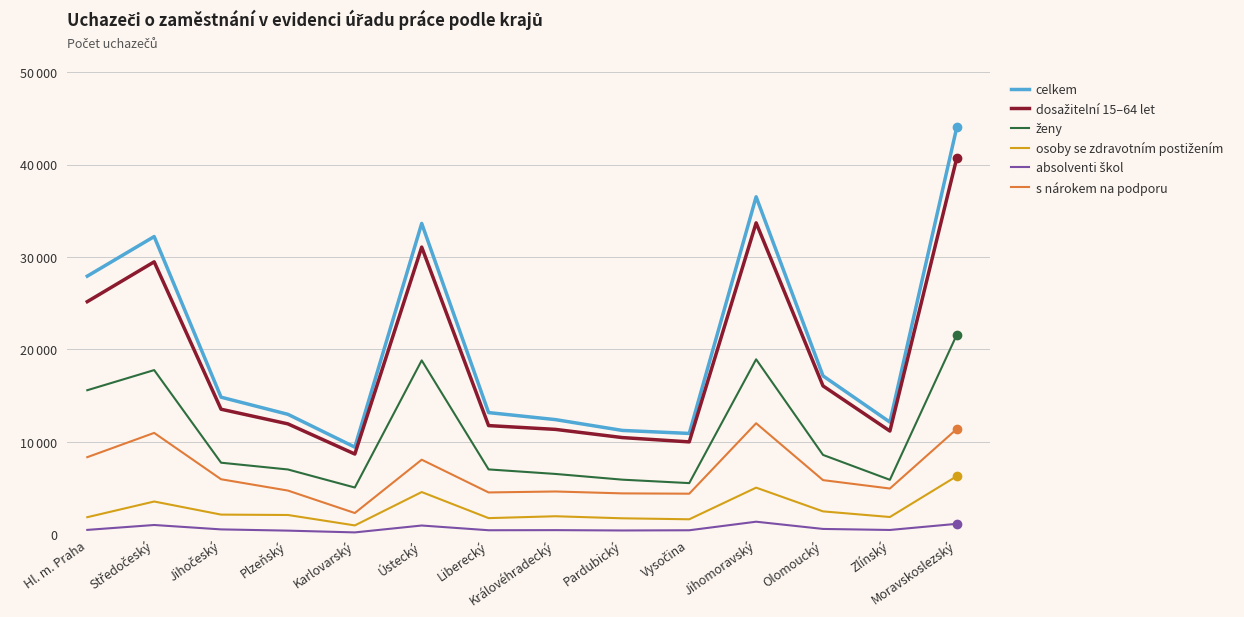

Which series has the largest total across all categories?

celkem